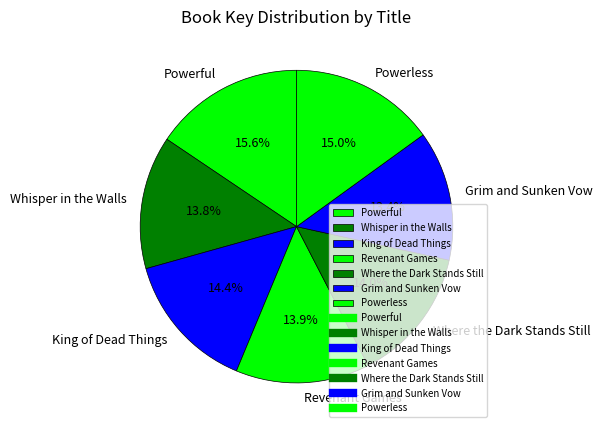

To the nearest percent, what is the combined percentage of Grim and Sunken Vow and Powerless?

28%